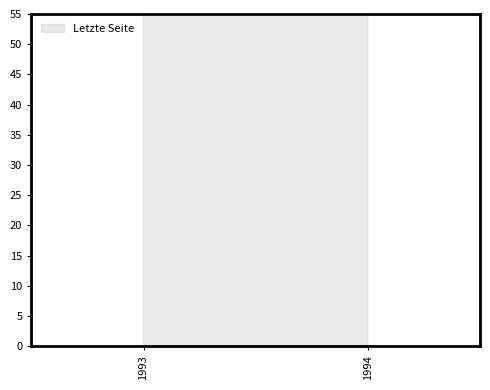

Is it true that the value at 1994 is 40?

True